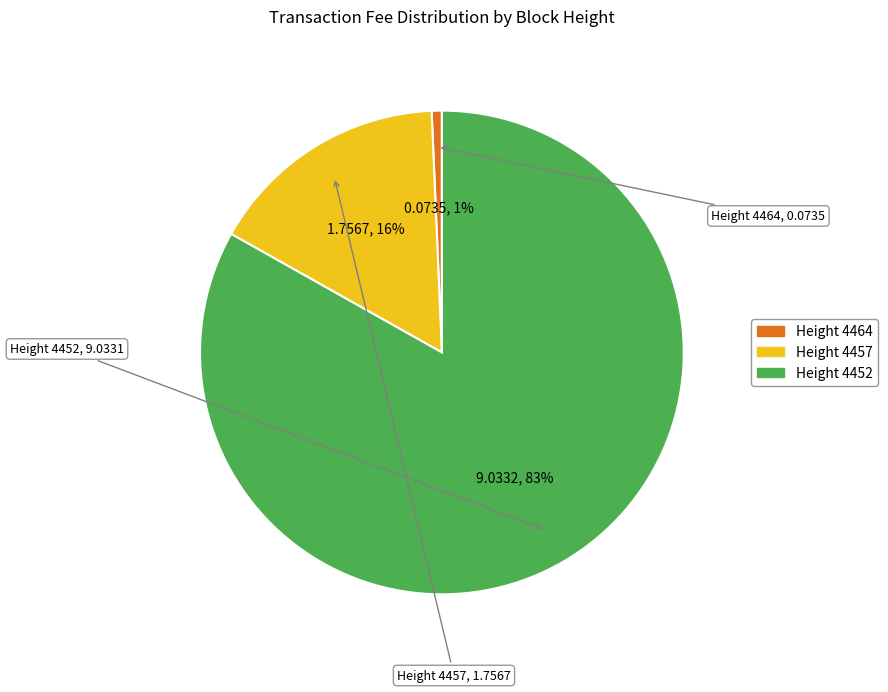

How many segments does this pie chart have?

3